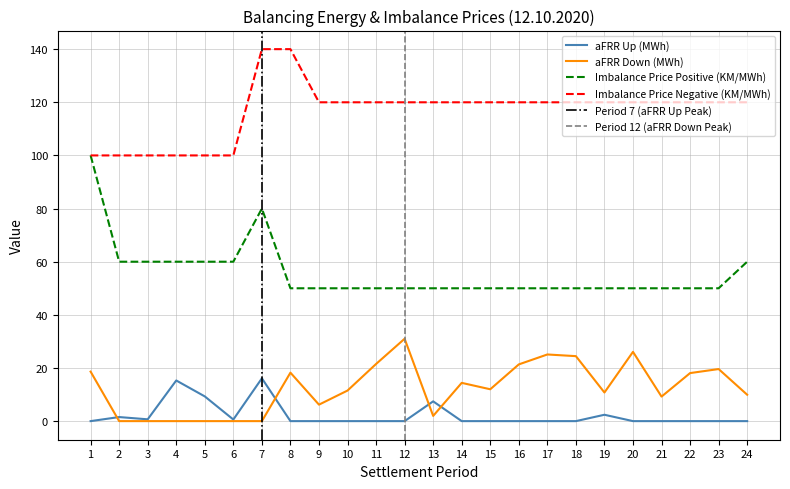

True or false: aFRR Up (MWh) and Imbalance Price Negative (KM/MWh) intersect in this chart.

False